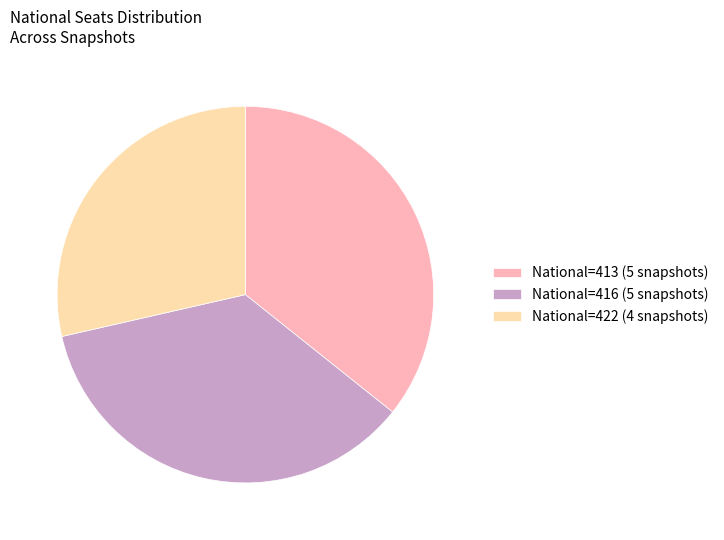

Does National=416 (5 snapshots) account for over 50% of the chart?

No